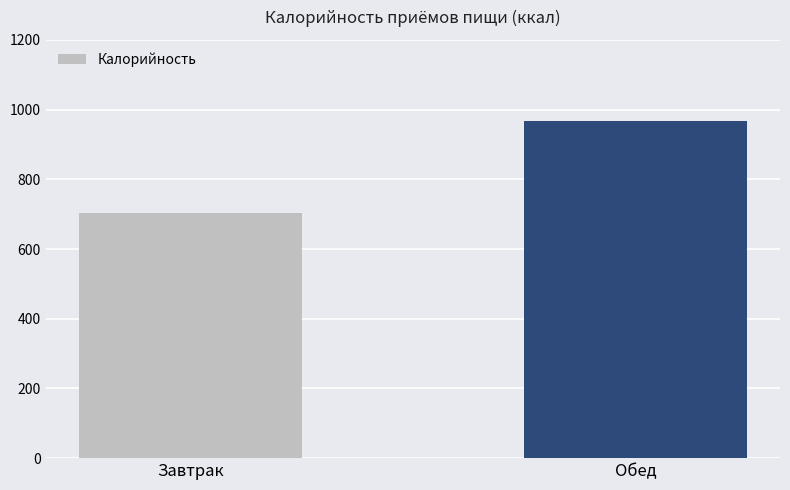

Reading left to right, transcribe all the data shown in this chart.

Завтрак=701.9	Обед=966.5